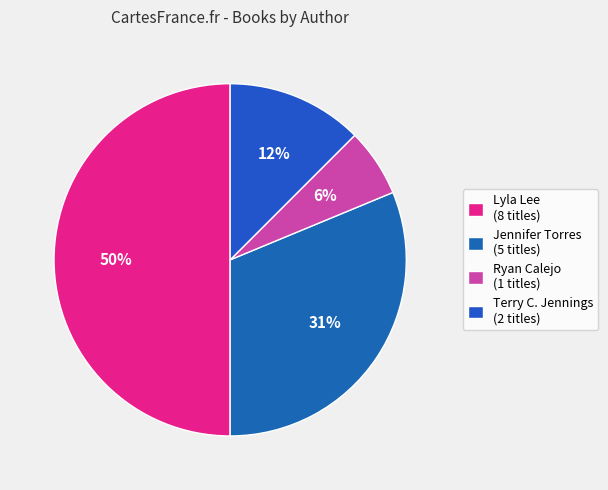

How many slices are in this pie chart?

4